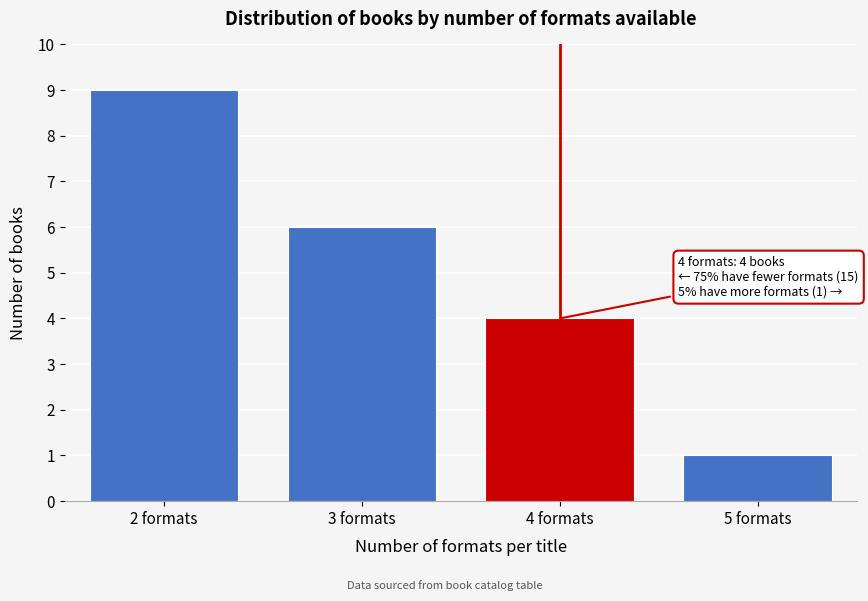

Reading right to left, what are all the values shown in this chart?

1	4	6	9